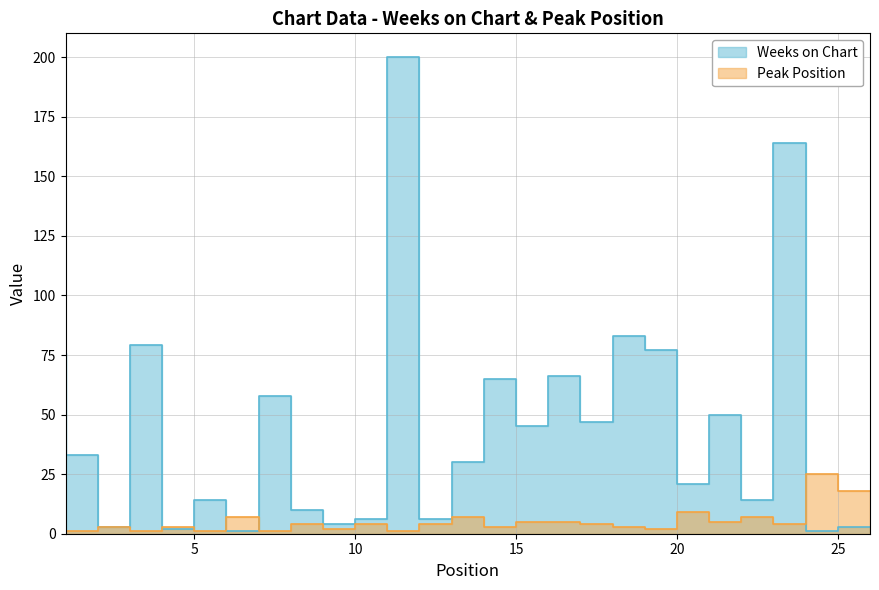

In Peak Position, how many points are lower than both neighbors (excluding endpoints)?

9